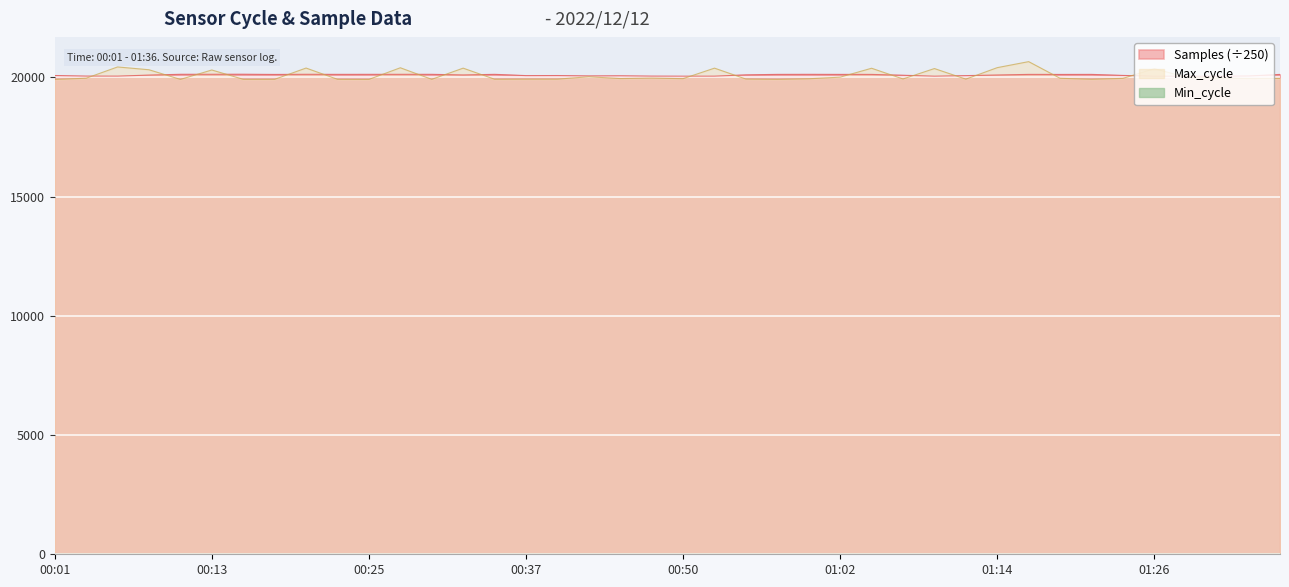

Which has a higher value, 00:50 or 00:40?

00:40